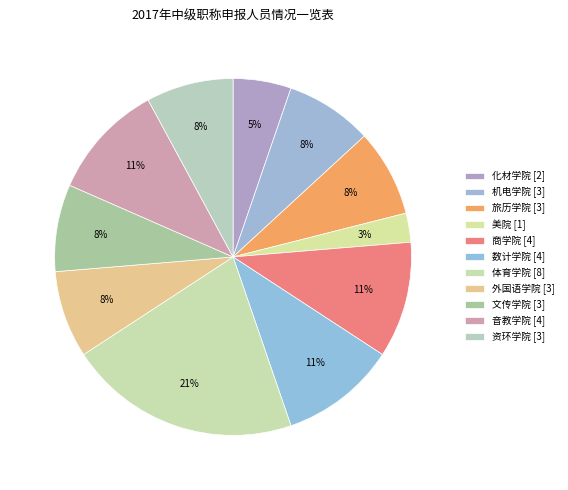

Is it true that 资环学院 is 22% of the pie?

False